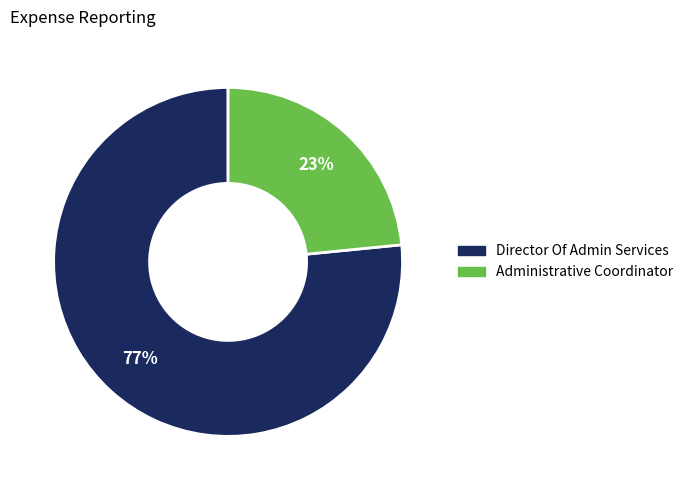

What percentage is the Administrative Coordinator slice, to the nearest percent?

23%